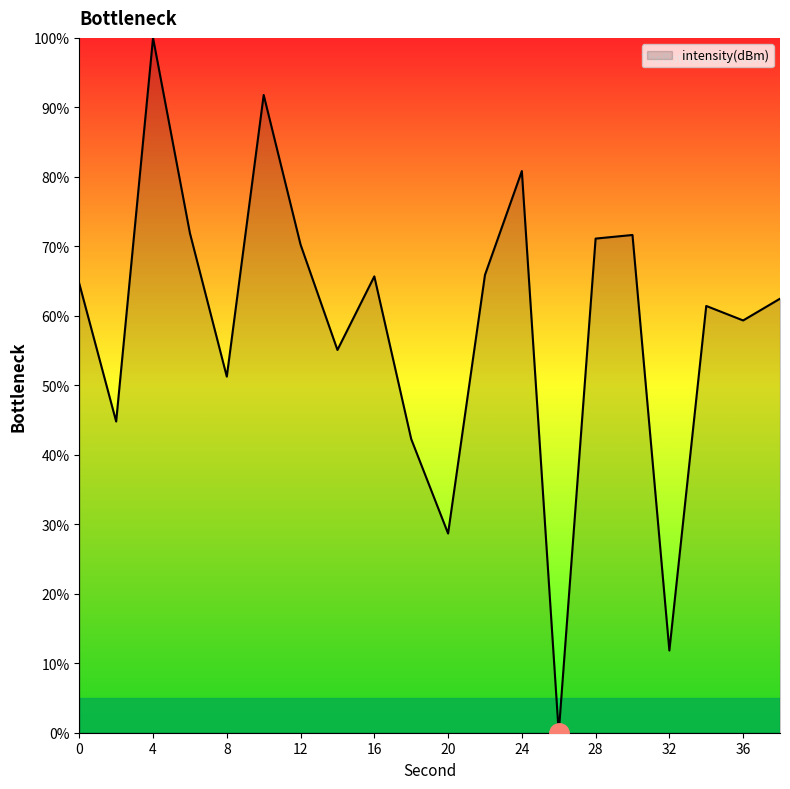

How many lines are shown in the chart?

1